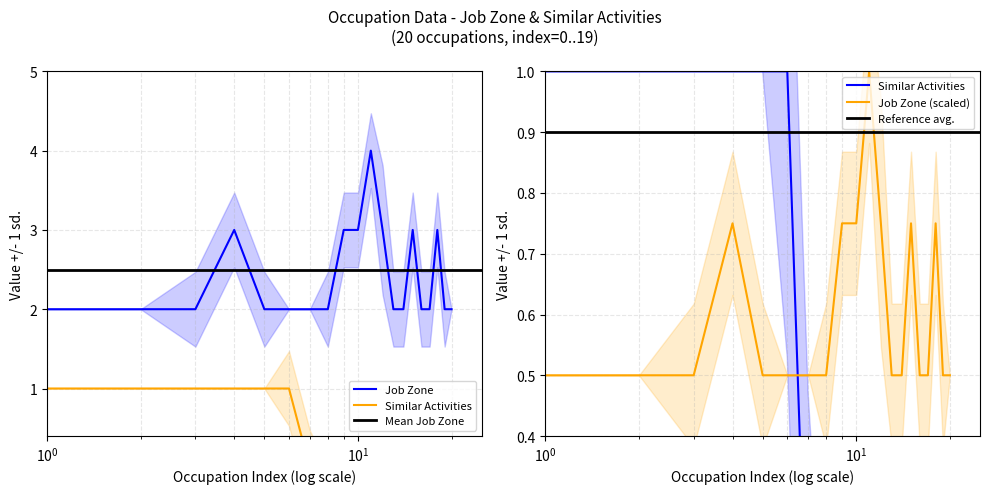

Count the Similar Activities values in the range 0 to 1.

20